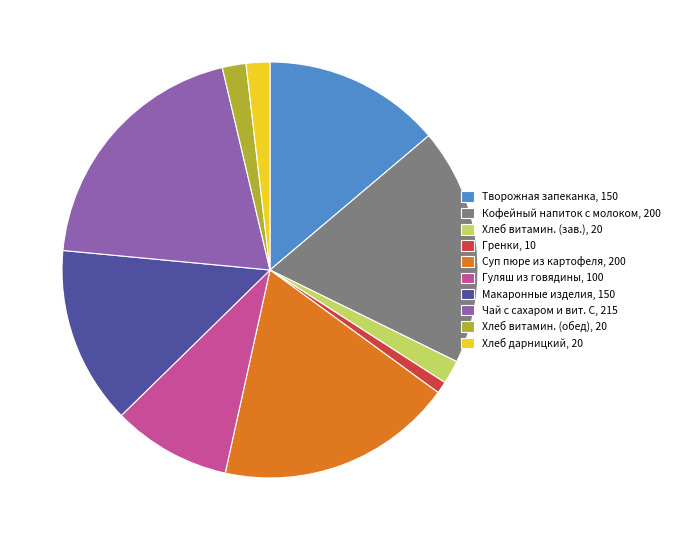

Do Творожная запеканка, 150 and Гренки, 10 together represent more than half of the pie?

No